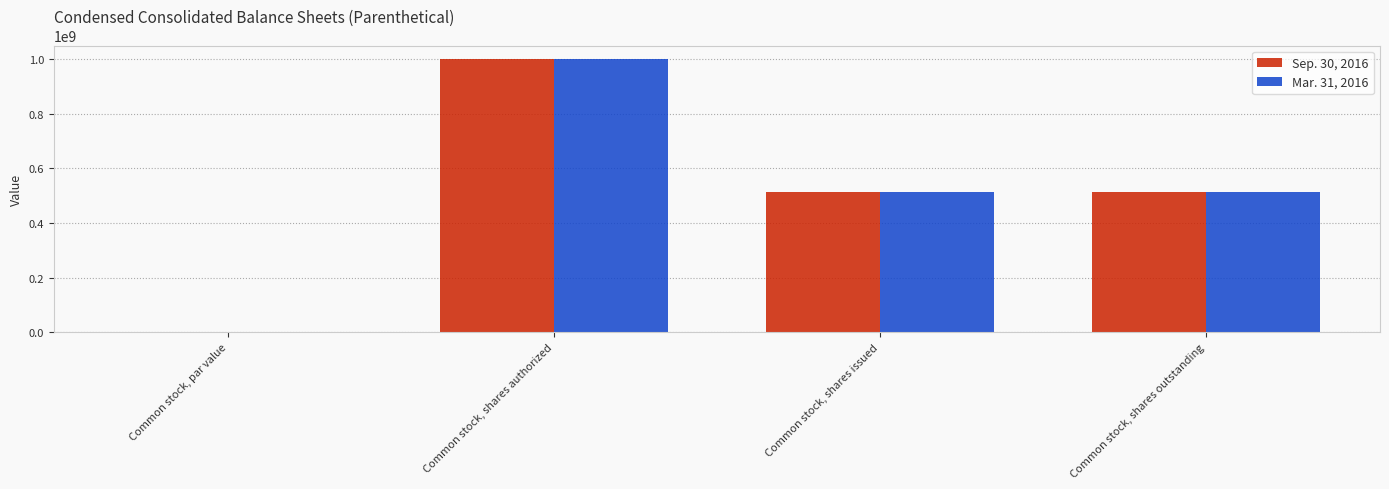

What is the maximum value shown in the chart?

1000000000.0